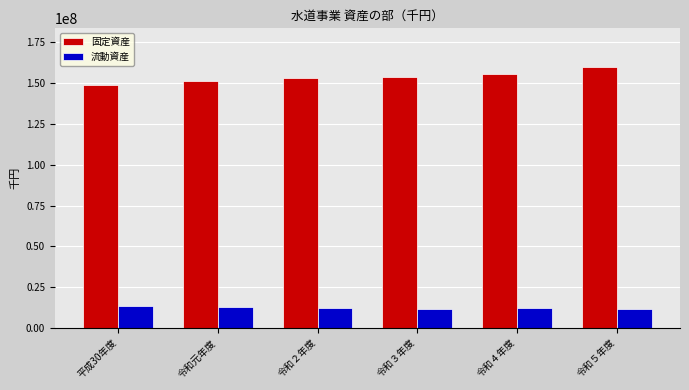

What are all the series names shown in the legend?

固定資産, 流動資産